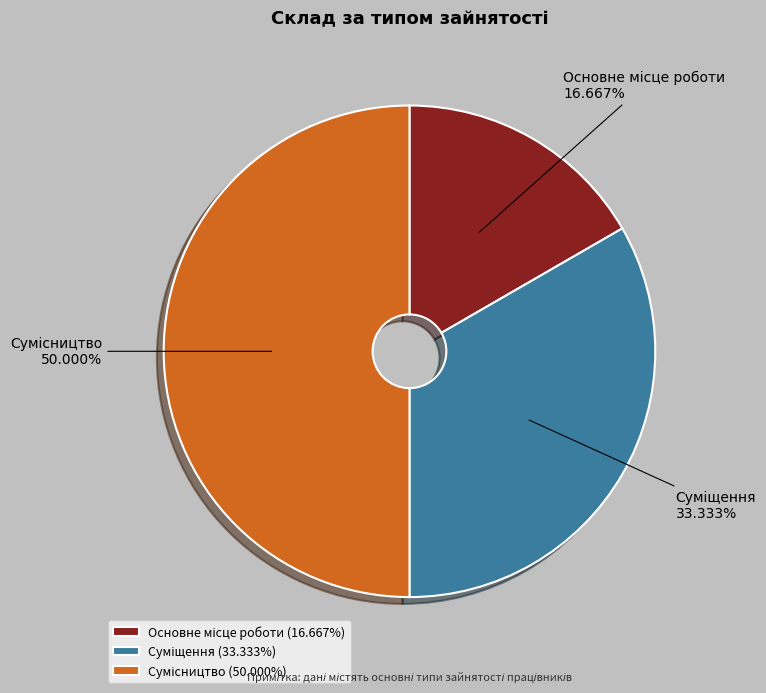

Approximately how many times larger is the value at Суміщення compared to Сумісництво?

0.7